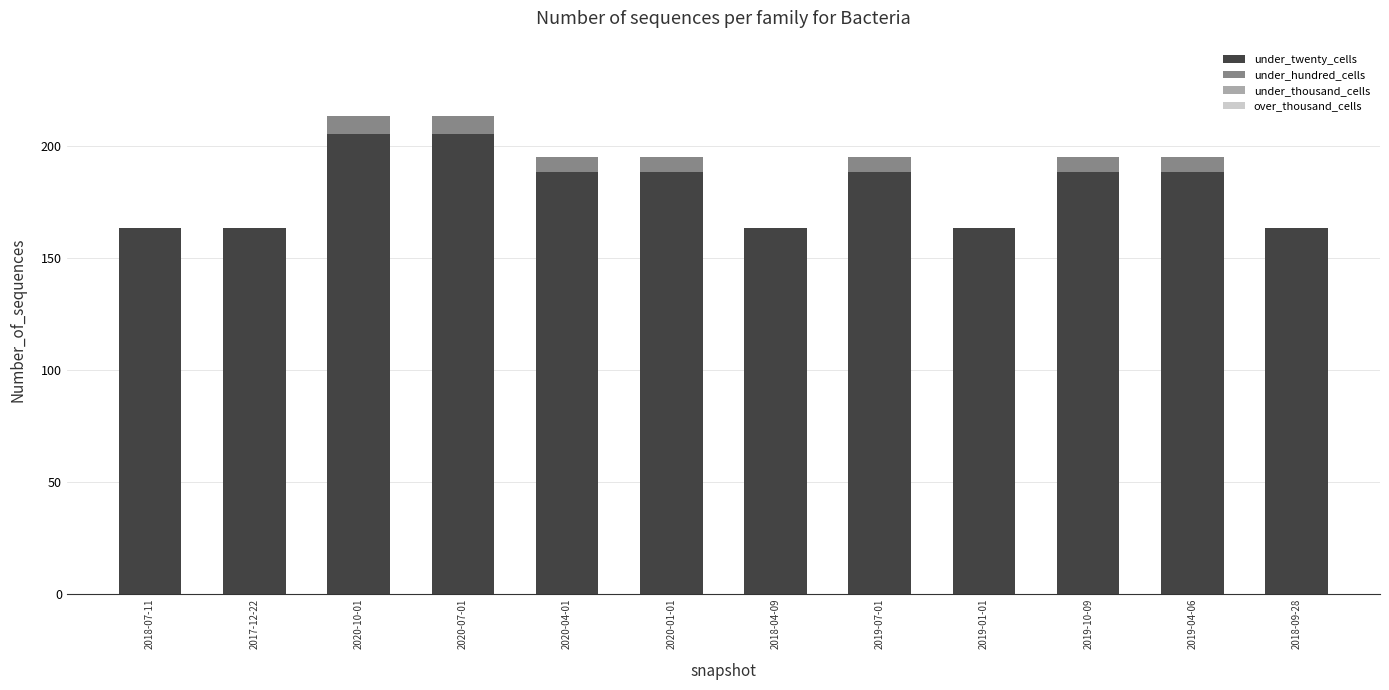

Are the bars grouped side by side (vs. stacked)?

No